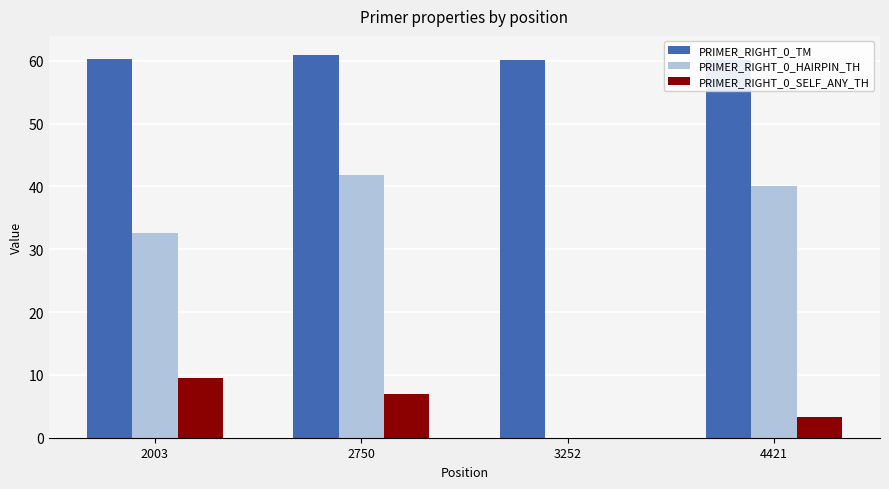

The value of PRIMER_RIGHT_0_SELF_ANY_TH at 3252 is 6.6. True or false?

False